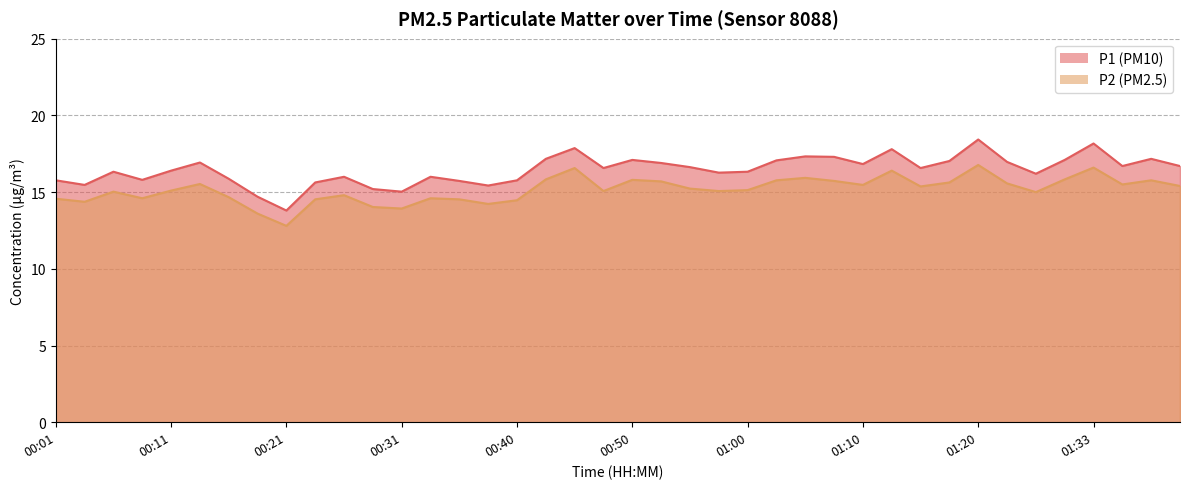

What position from the right is 00:40?

24